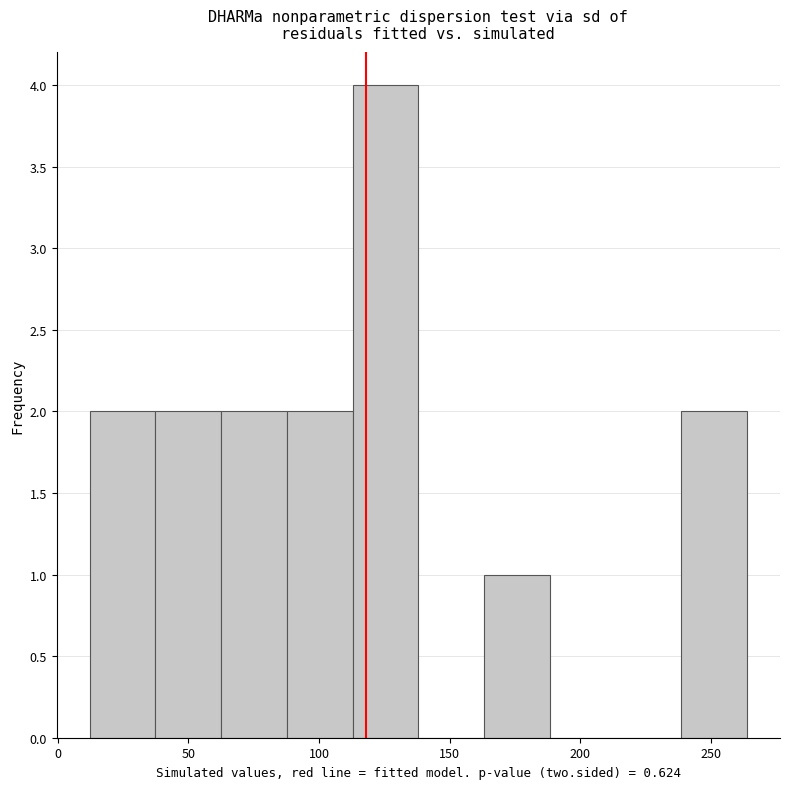

What is the height of the bar covering 10 to 35 on the x-axis? Neither the bar edges nor the heights are printed on the chart, so give them approximately, as read against the axes.

2